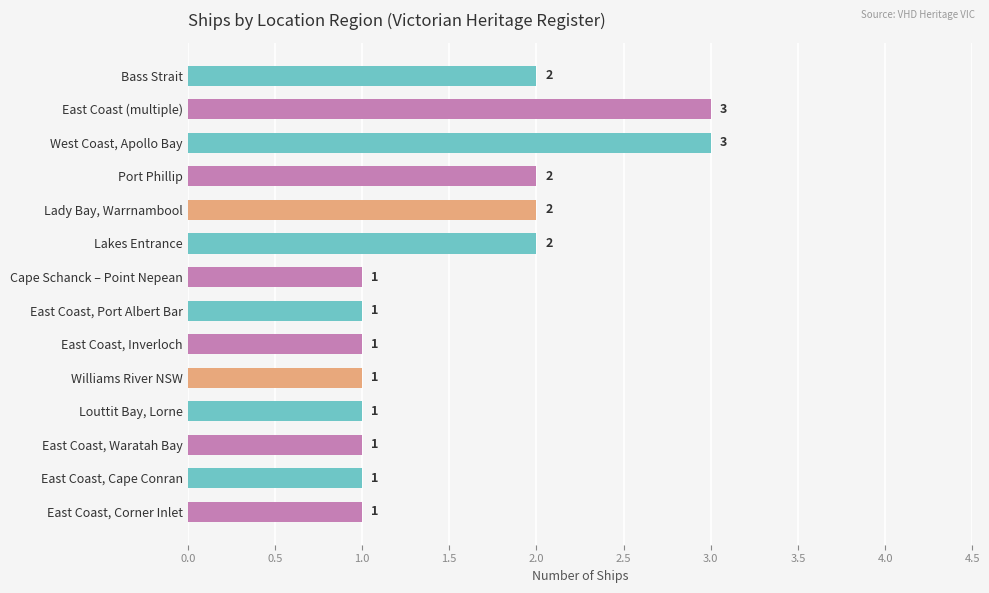

What is the average value?

2